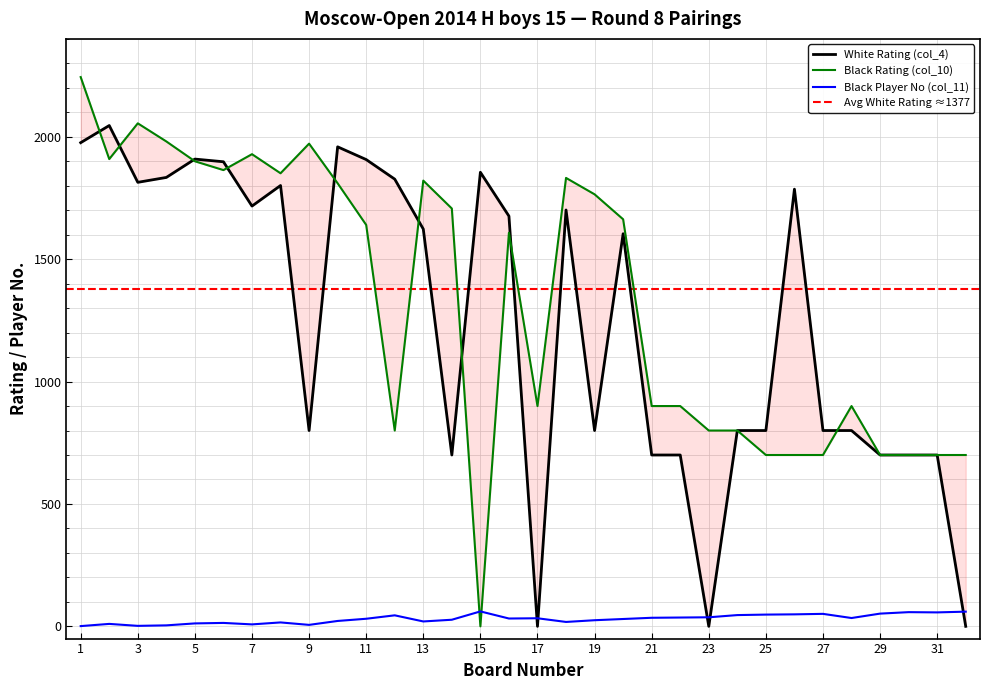

Reading left to right, what are all the values shown in this chart?

White Rating (col_4): 1976	2046	1814	1834	1909	1898	1717	1801	800	1959	1907	1827	1623	700	1855	1676	0	1701	800	1604	700	700	0	800	800	1786	800	800	700	700	700	0
Black Rating (col_10): 2244	1909	2055	1981	1900	1864	1929	1851	1972	1810	1640	800	1821	1707	0	1608	900	1832	1765	1663	900	900	800	800	700	700	700	900	700	700	700	700
Black Player No (col_11): 1	10	2	4	12	14	8	16	6	22	31	45	20	27	61	32	33	18	25	30	35	36	37	46	48	49	51	34	52	58	57	60